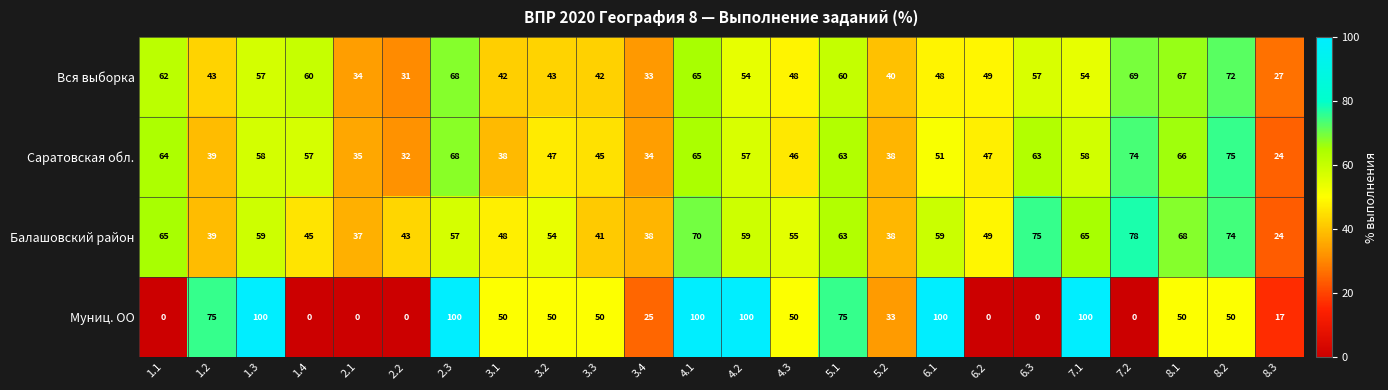

Which series has the largest range (max minus min)?

Муниц. ОО